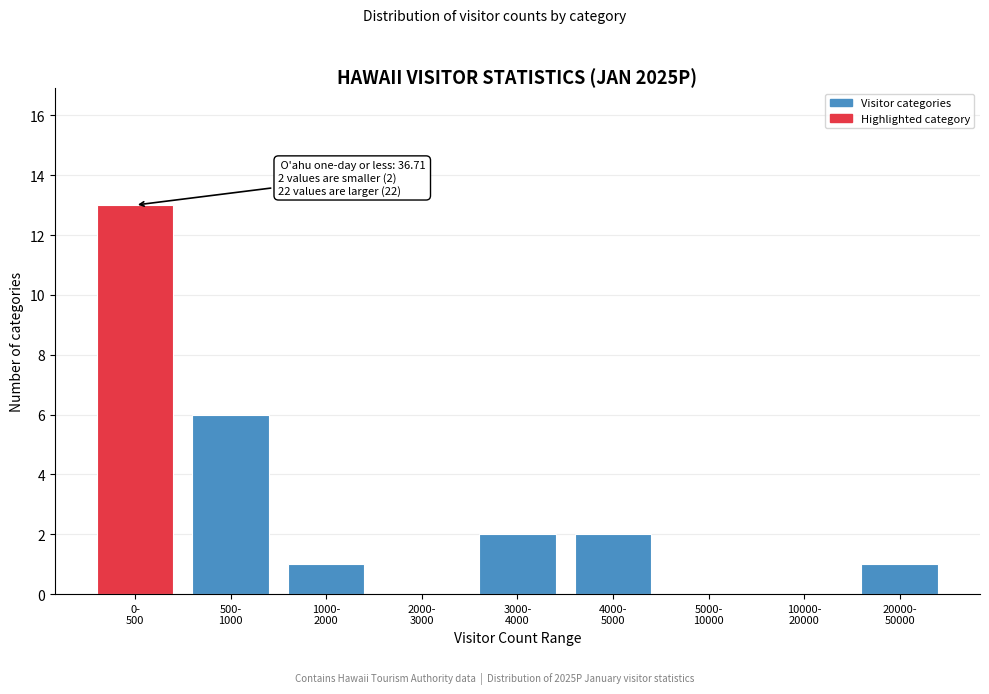

What is the greatest value displayed?

13